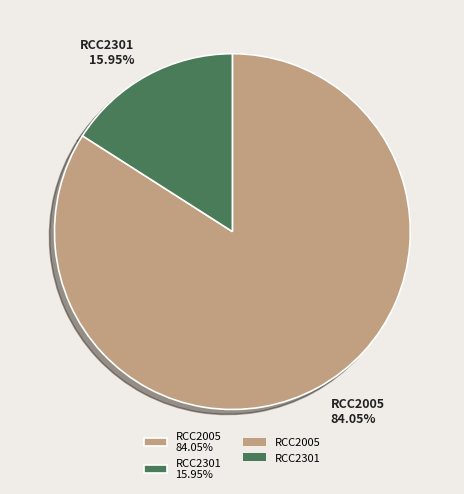

To the nearest percent, what portion does RCC2301 represent?

16%